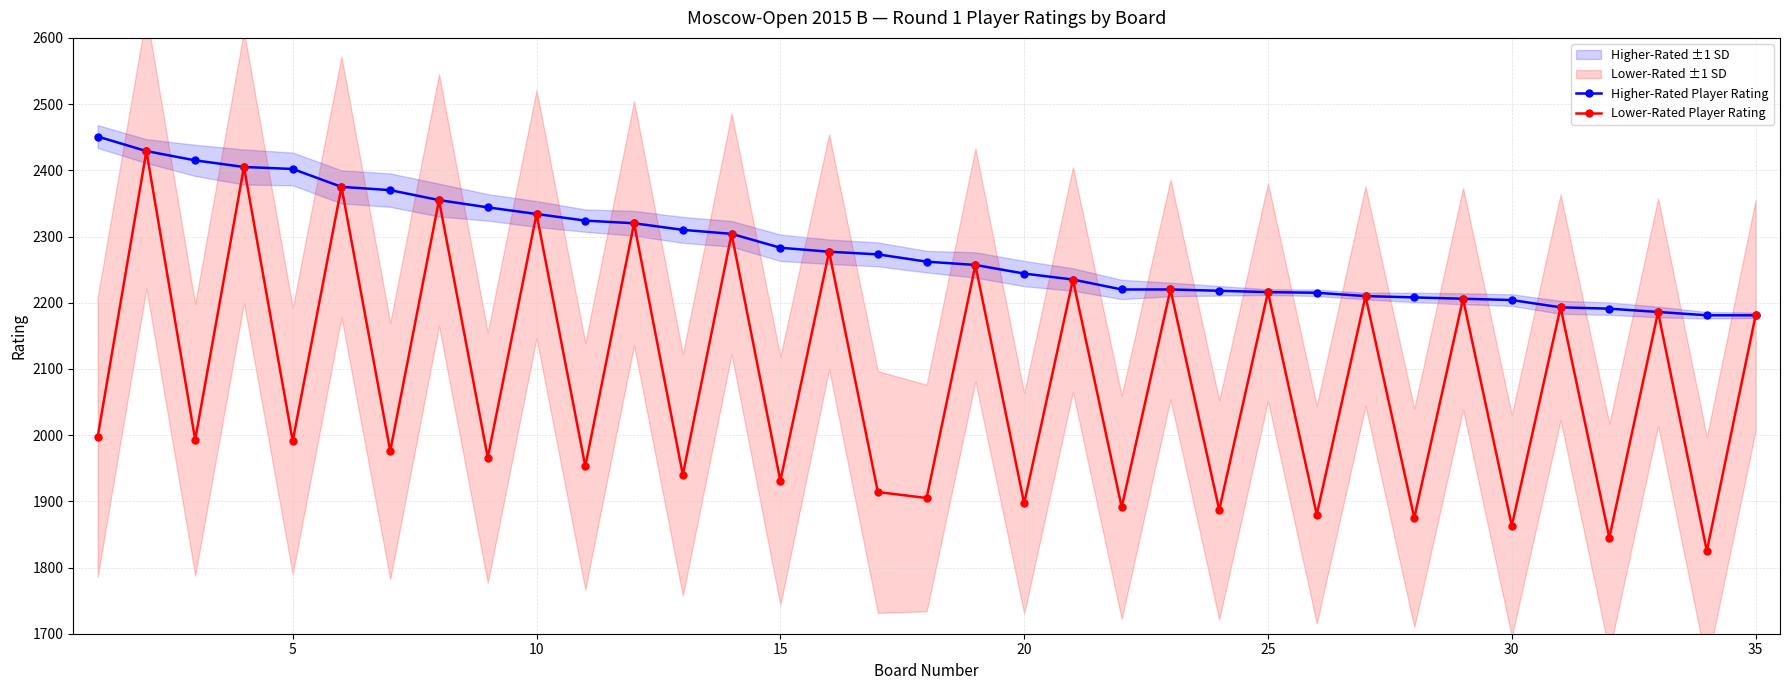

What is the maximum value for Lower-Rated Player Rating?

2429